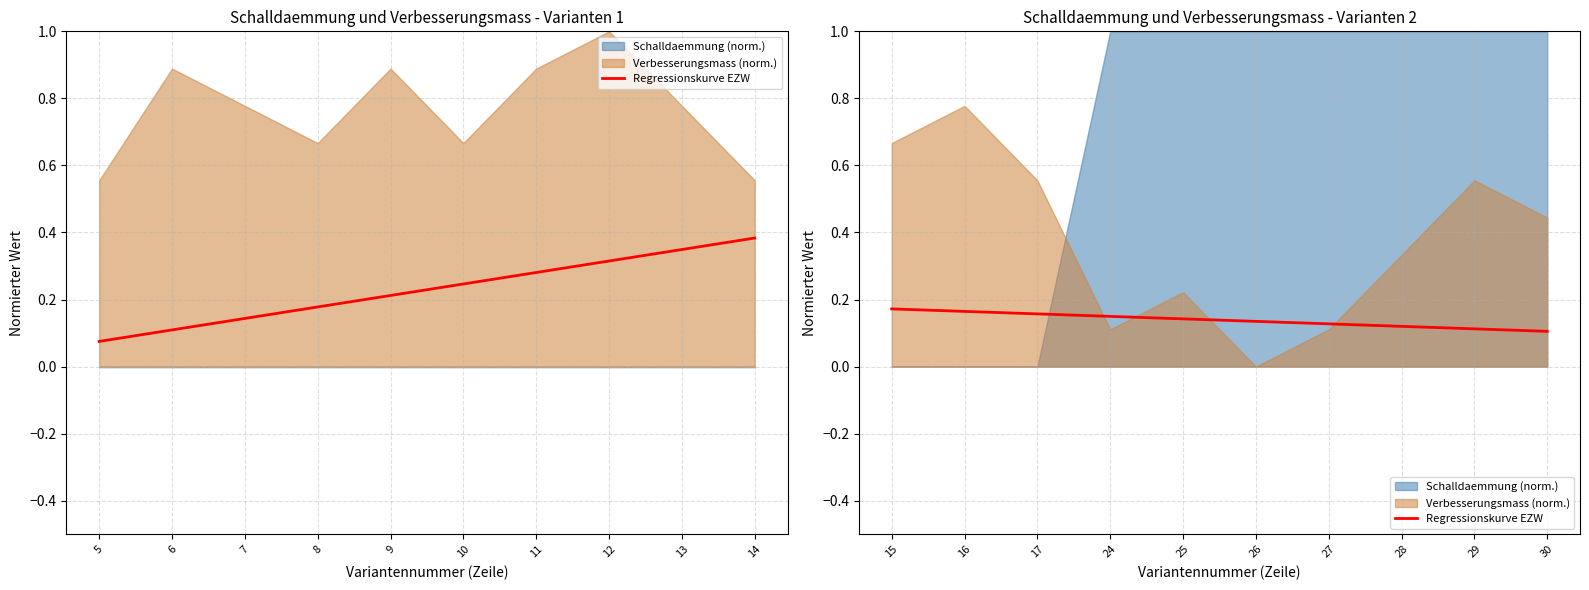

Which label corresponds to the smallest value in the chart?

30